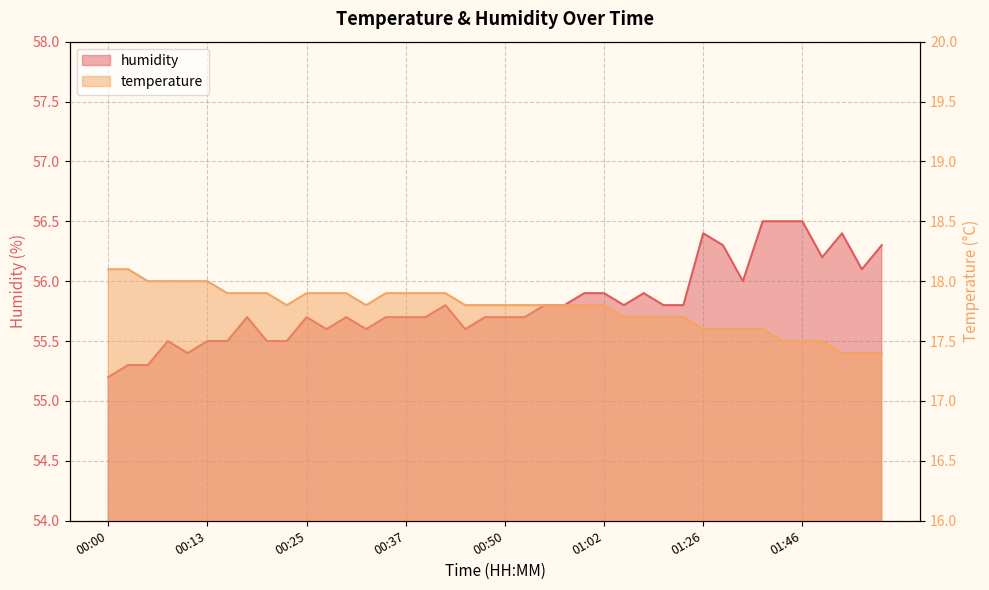

How many lines are shown in the chart?

2